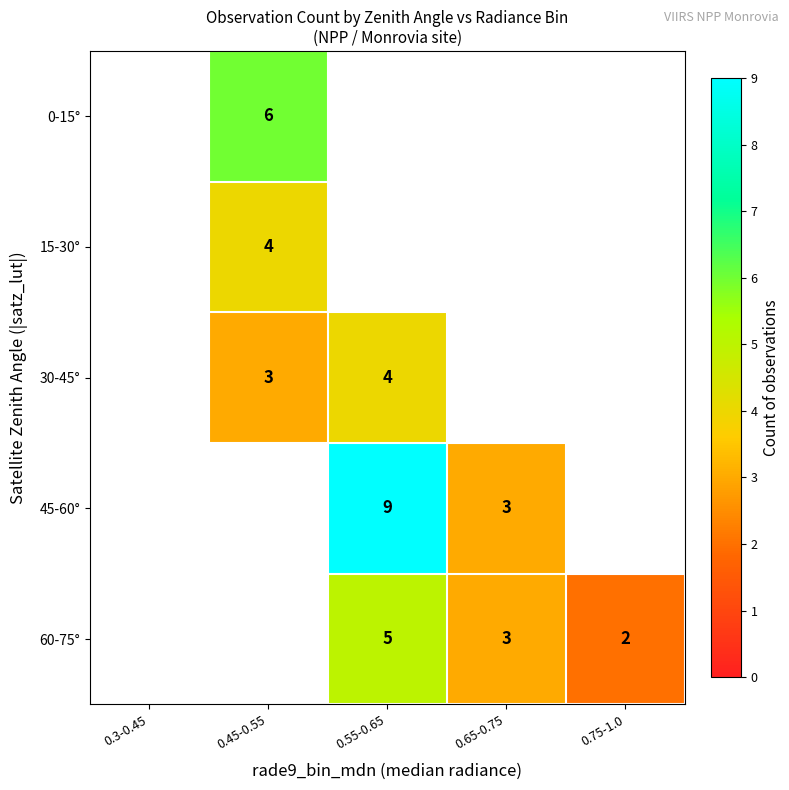

The value of 0-15° at 0.45-0.55 is 4. True or false?

False